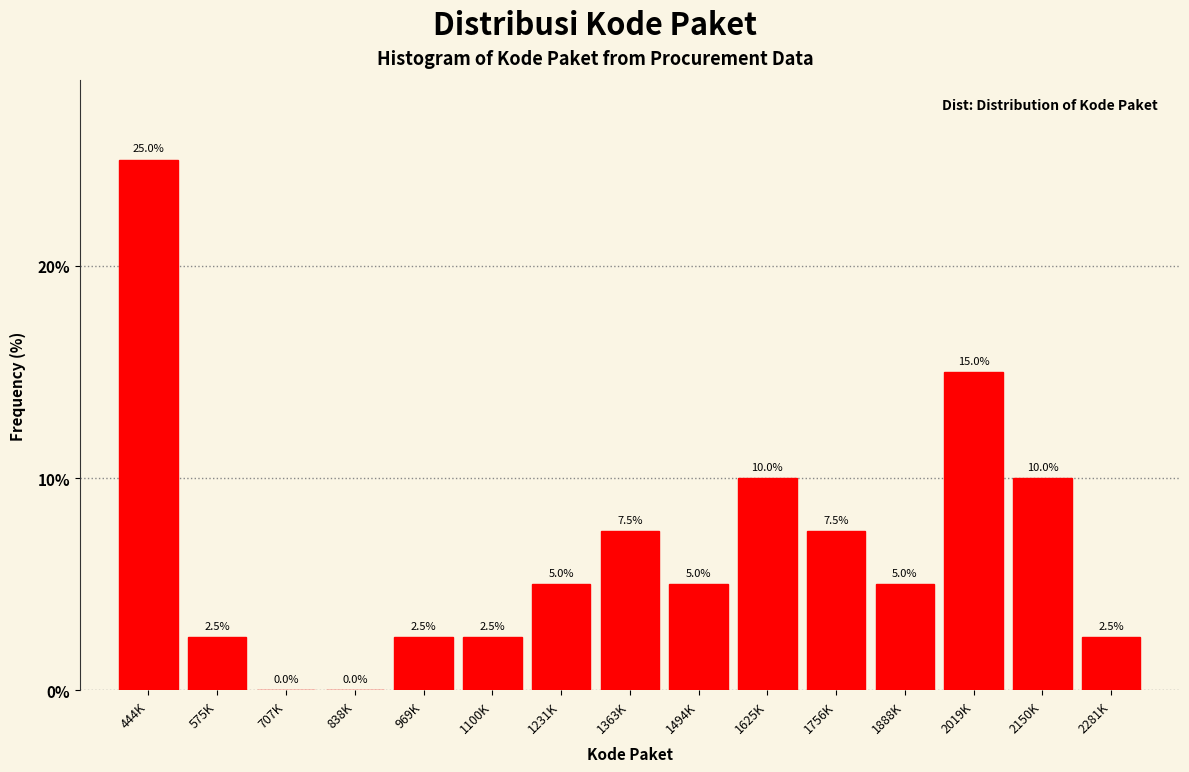

Reading right to left, what are all the values shown in this chart?

2281K=2.5	2150K=10.0	2019K=15.0	1888K=5.0	1756K=7.5	1625K=10.0	1494K=5.0	1363K=7.5	1231K=5.0	1100K=2.5	969K=2.5	838K=0.0	707K=0.0	575K=2.5	444K=25.0